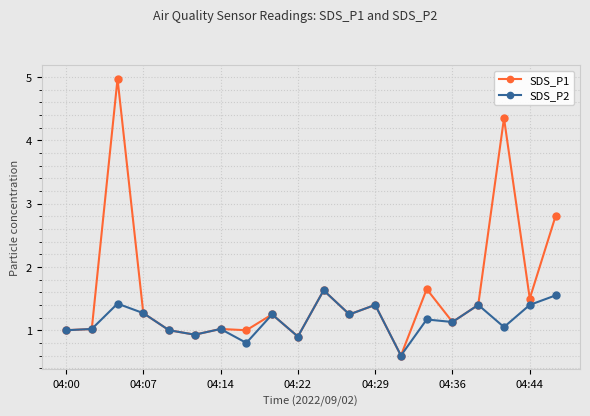

Which series has the largest total across all categories?

SDS_P1